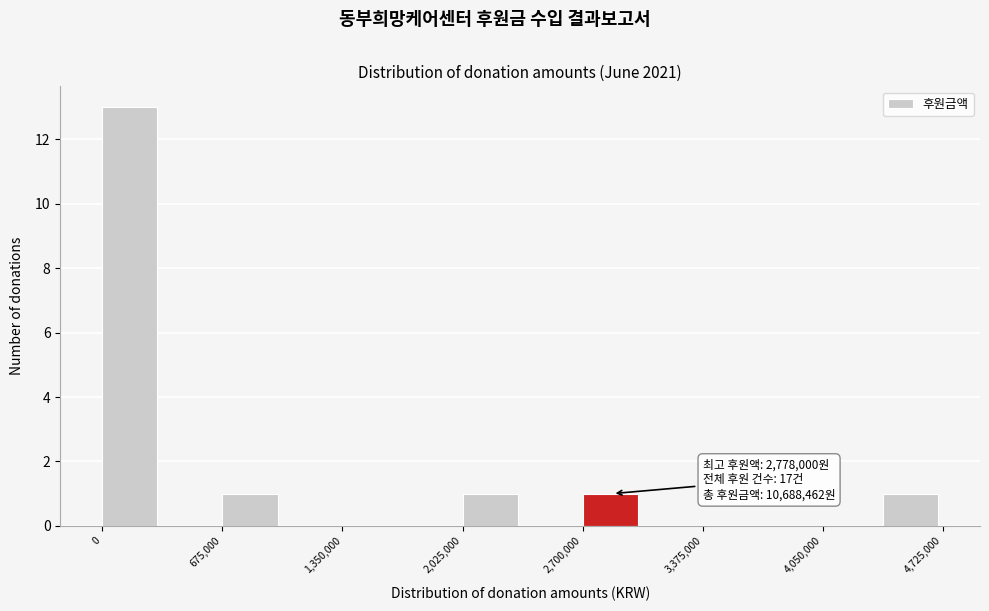

Around what value on the x-axis is the tallest bar? Give the approximate position of its centre, as read against the axis.

200000